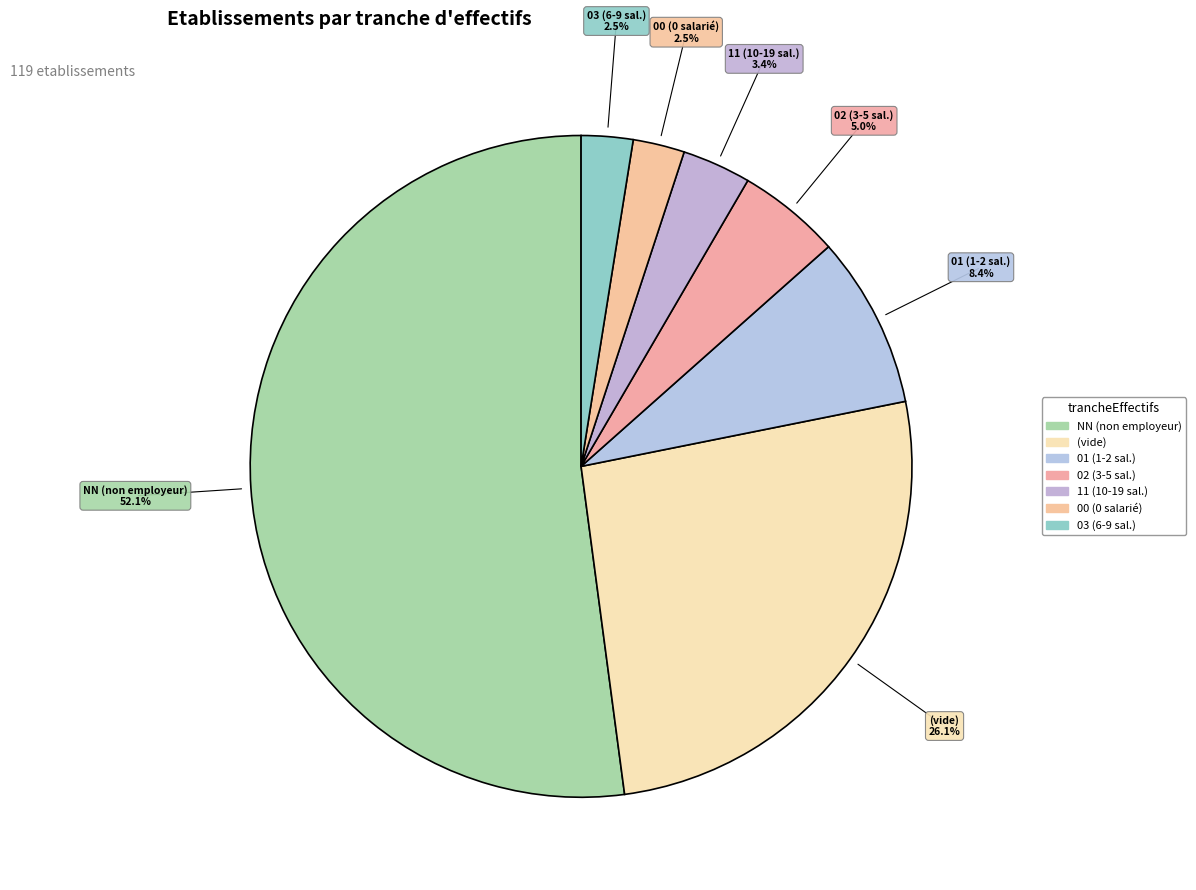

Count the number of slices in the pie.

7